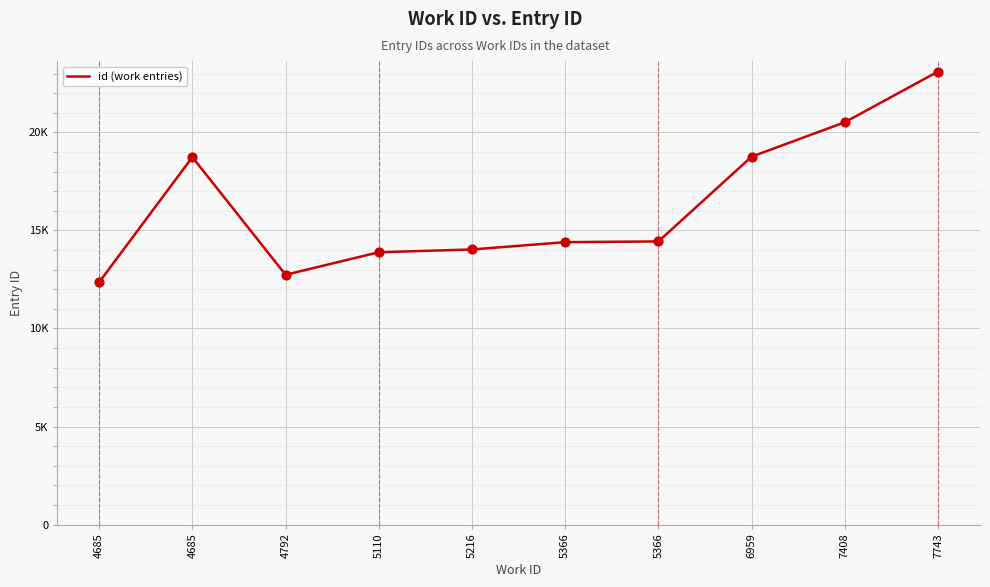

Between 6959 and 4792, which is larger?

6959